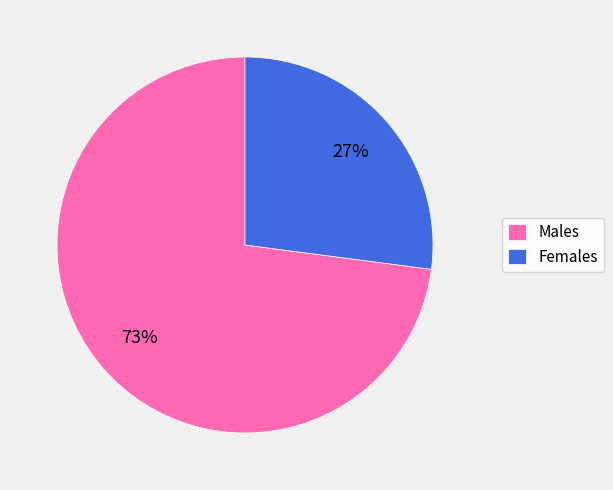

The Females slice represents 20% of the pie. True or false?

False